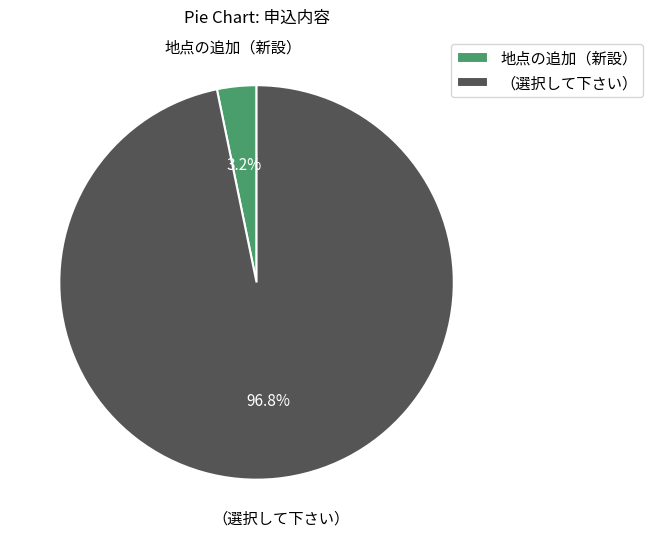

To the nearest percent, what is the difference between the largest and smallest slice percentages?

94%